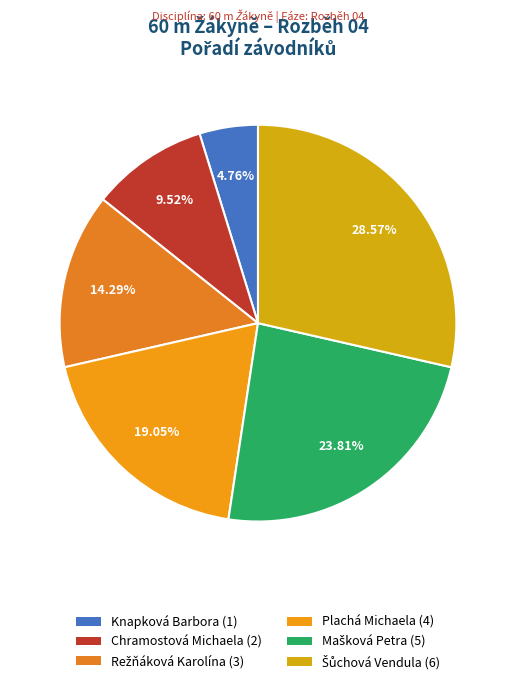

How many slices are in this pie chart?

6